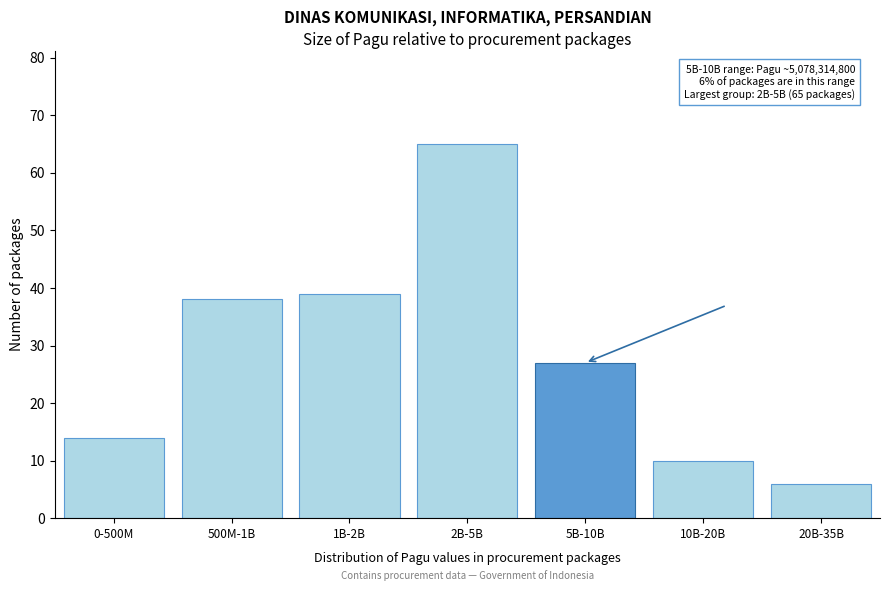

Reading left to right, extract all data points from this chart.

0-500M=14	500M-1B=38	1B-2B=39	2B-5B=65	5B-10B=27	10B-20B=10	20B-35B=6